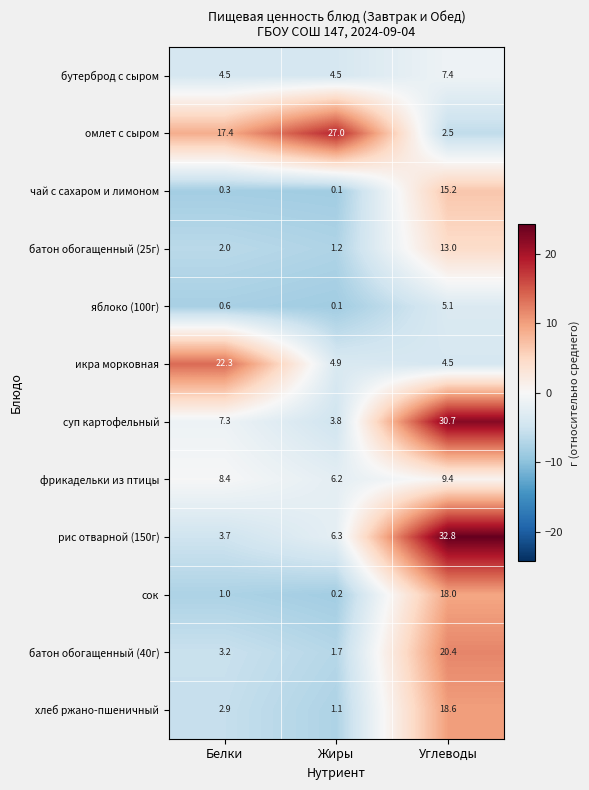

What is the greatest value displayed?

32.8